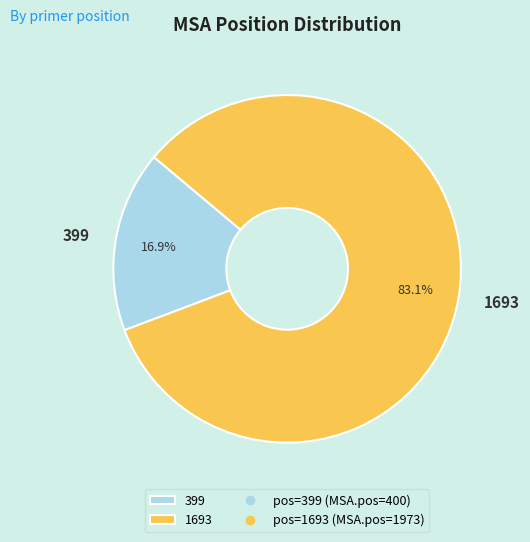

To the nearest percent, what is the difference between the 399 and 1693 slice percentages?

66%